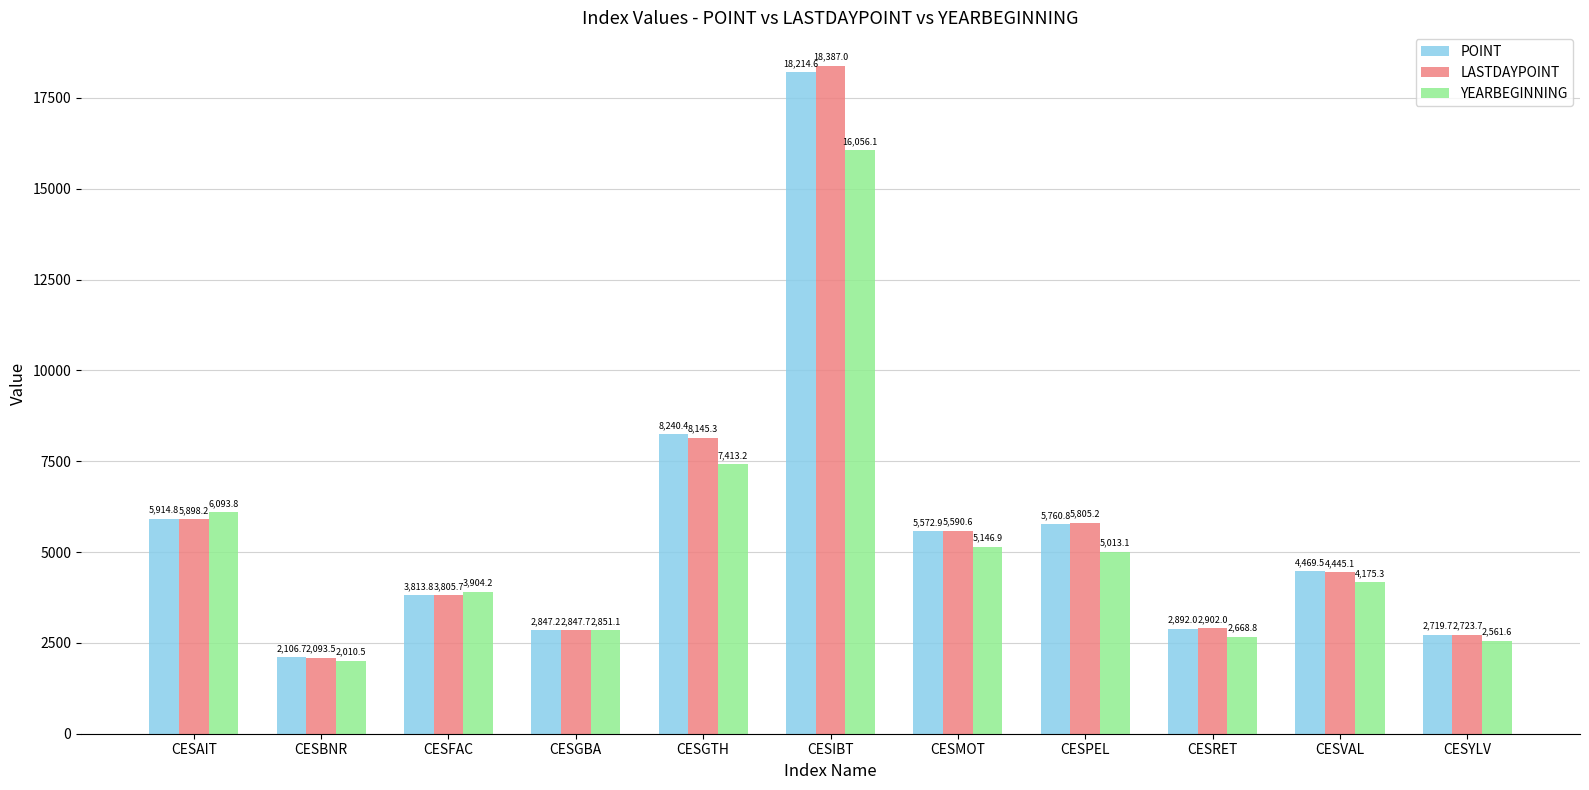

What is the difference between the second highest and second lowest values in the LASTDAYPOINT series?

5421.6